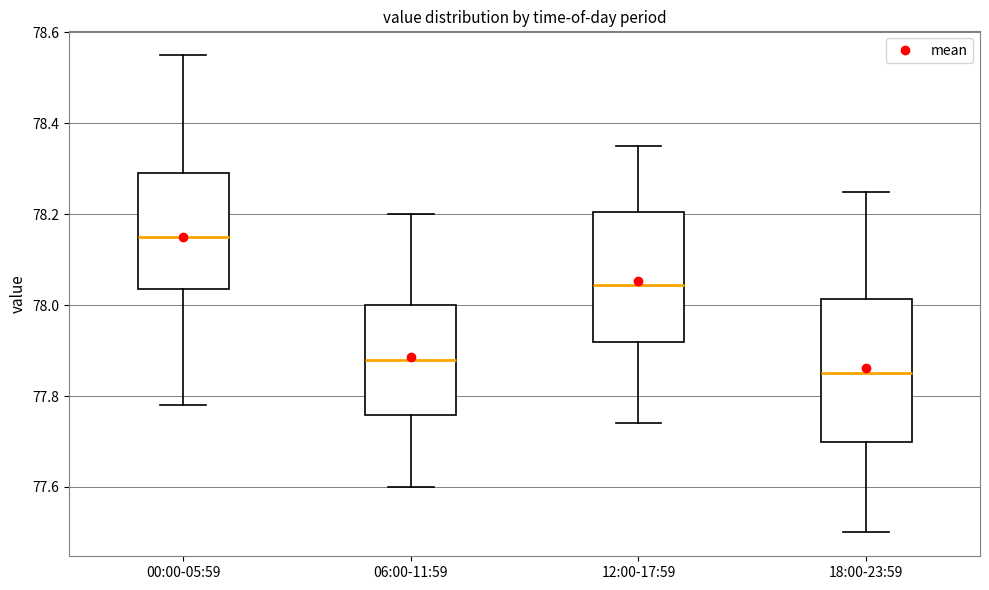

Reading left to right, transcribe this box plot: for each box, give where its median line is, the range the box spans, and where its two whiskers end, as read against the y-axis. The values are not printed on the chart, so give them approximately, as read against the axis.

00:00-05:59: median 78.16, box 78.04 to 78.30, whiskers 77.78 to 78.56
06:00-11:59: median 77.88, box 77.76 to 78.00, whiskers 77.60 to 78.20
12:00-17:59: median 78.04, box 77.92 to 78.20, whiskers 77.74 to 78.36
18:00-23:59: median 77.86, box 77.70 to 78.02, whiskers 77.50 to 78.26